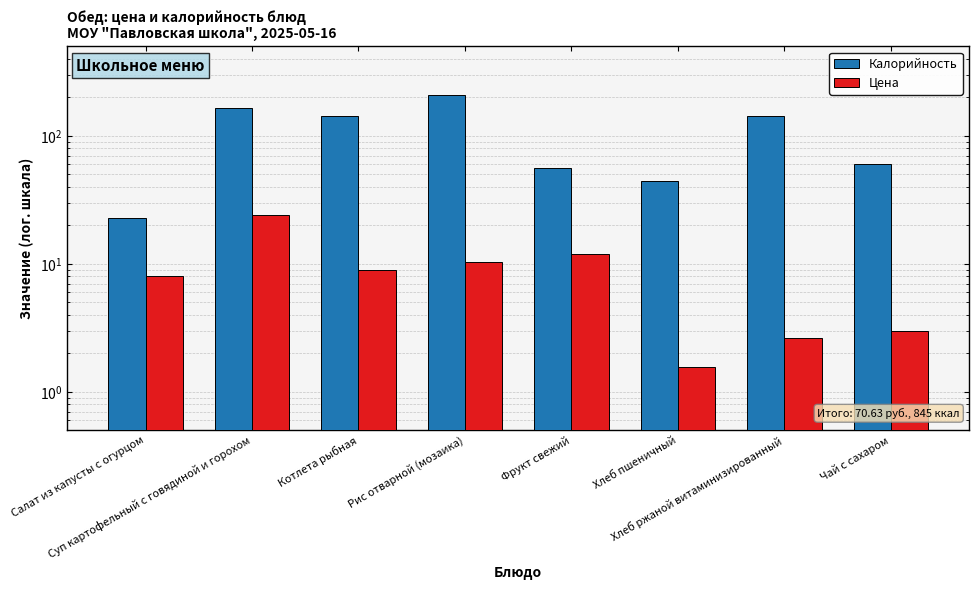

How many groups of bars are there?

8